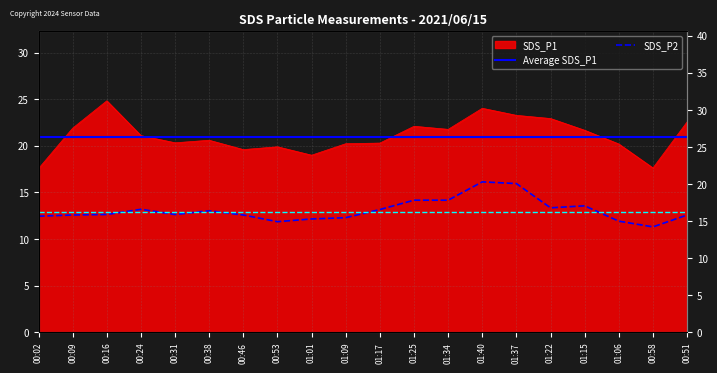

True or false: SDS_P2 has a value of 15.0 at 01:06.

True